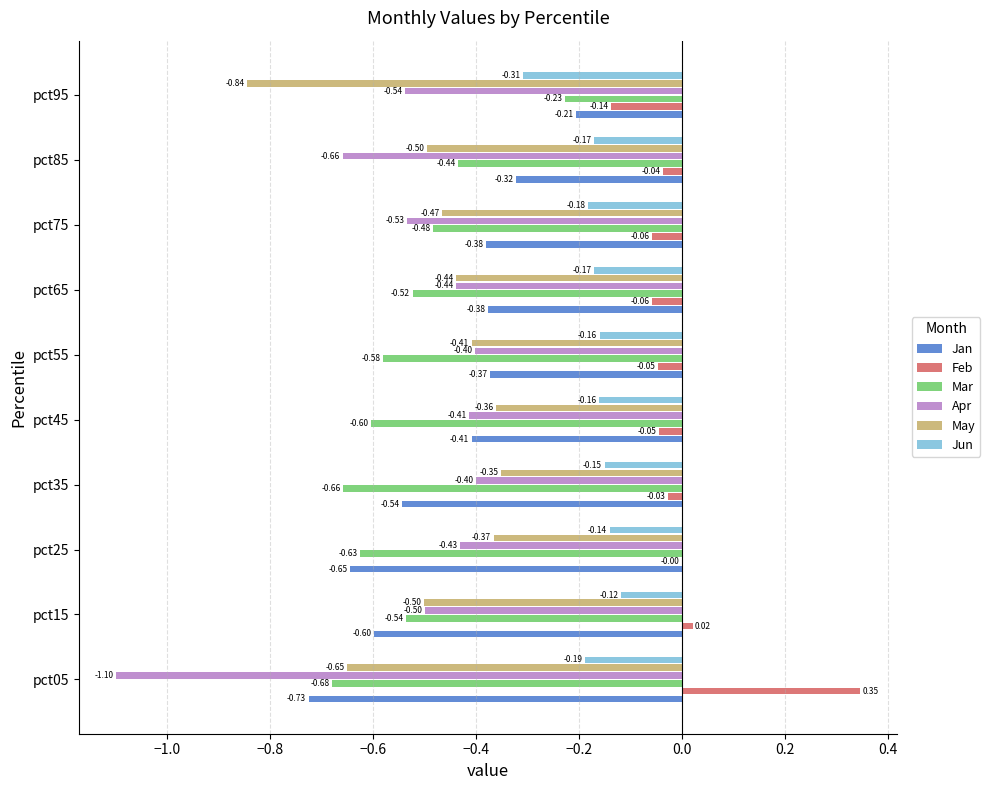

What is the total value across all series at pct15?

-2.2